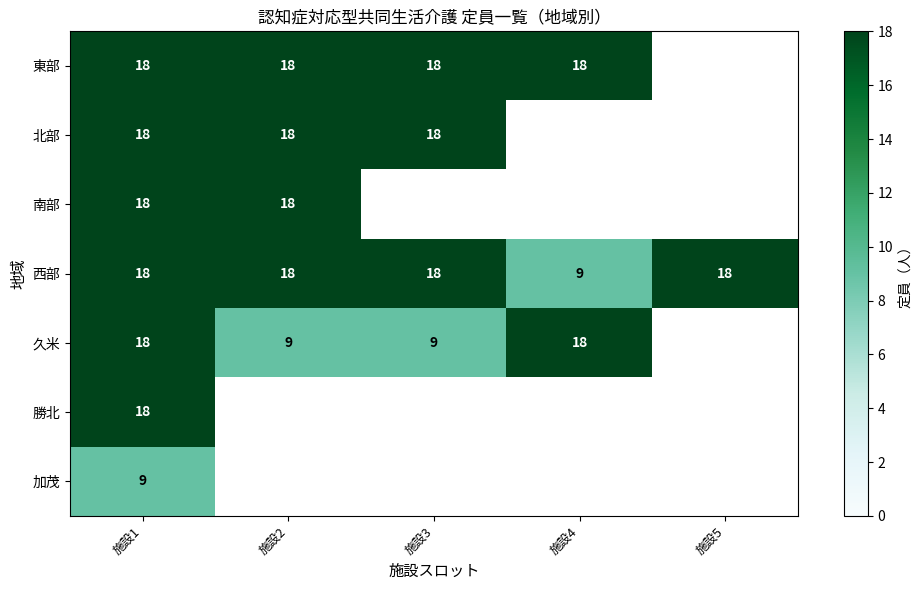

What is the smallest value displayed?

9.0